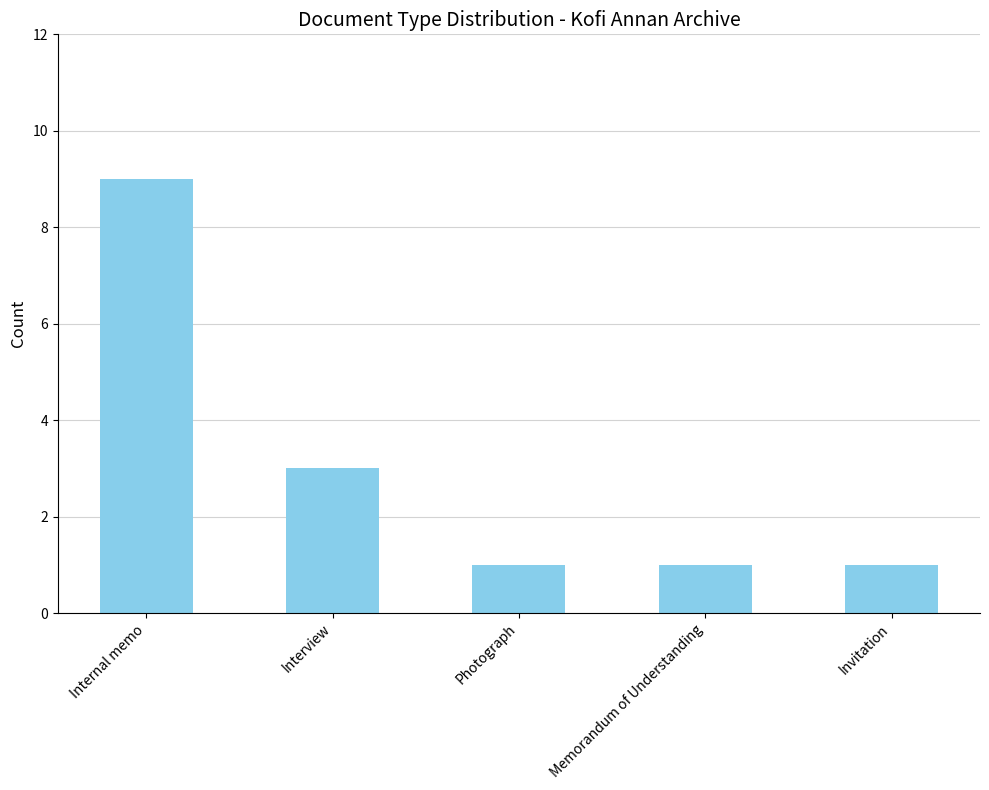

Where is the data nearest to the value 5?

Interview